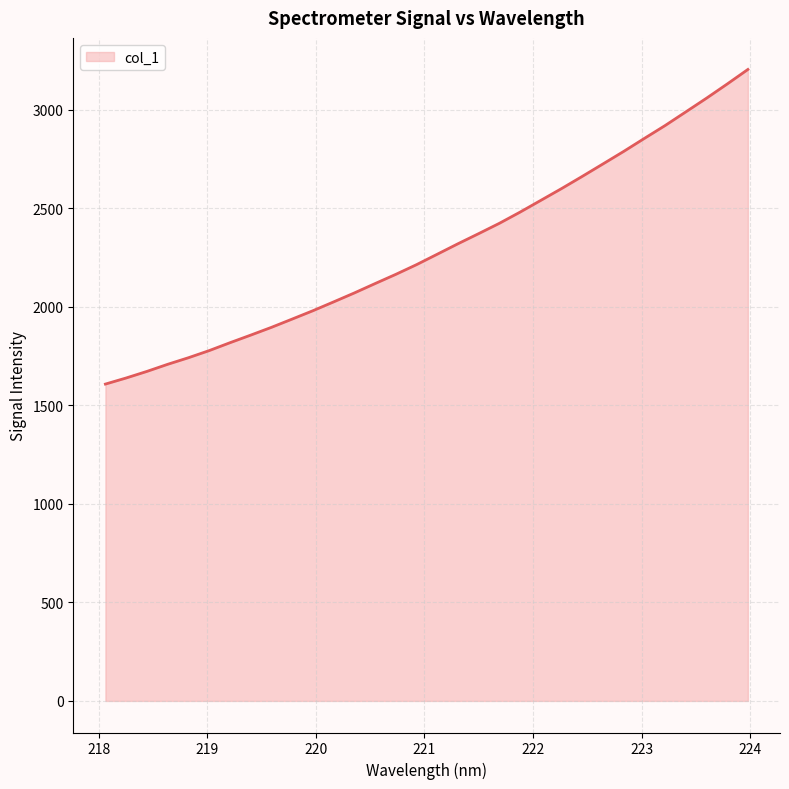

What is the greatest value displayed?

3203.3